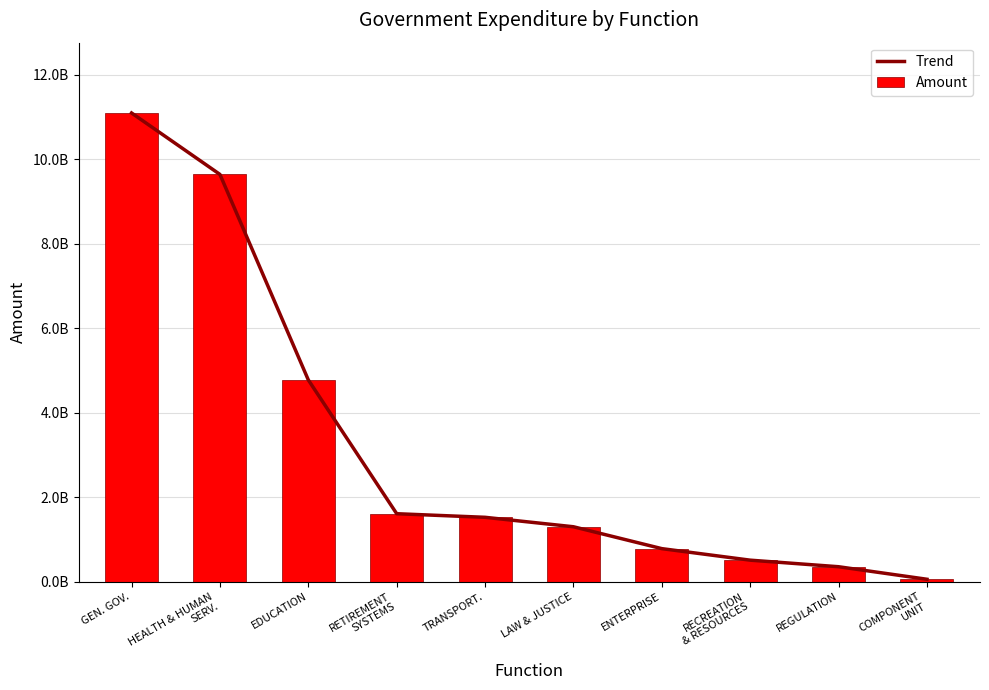

How many data points in Trend are less than 1522375368?

5